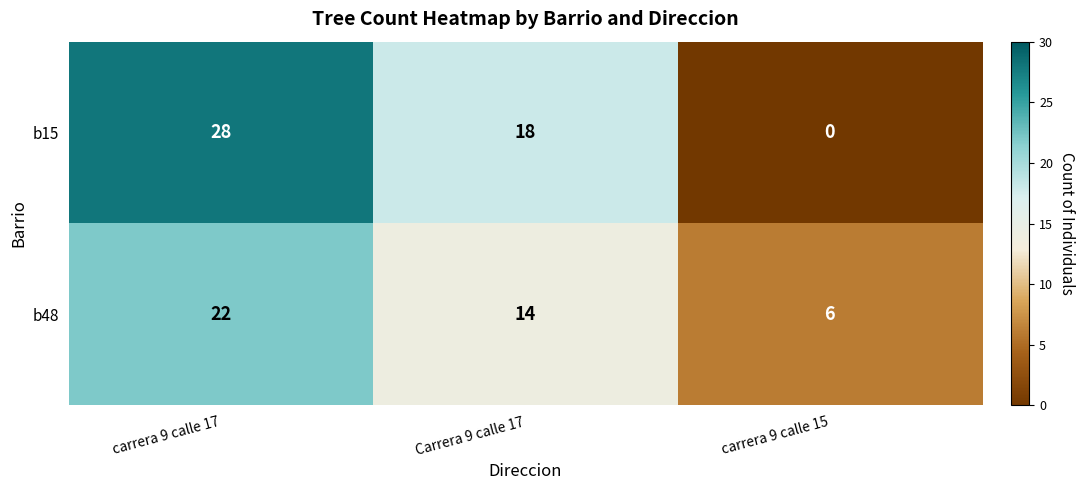

What is the minimum value for b48?

6